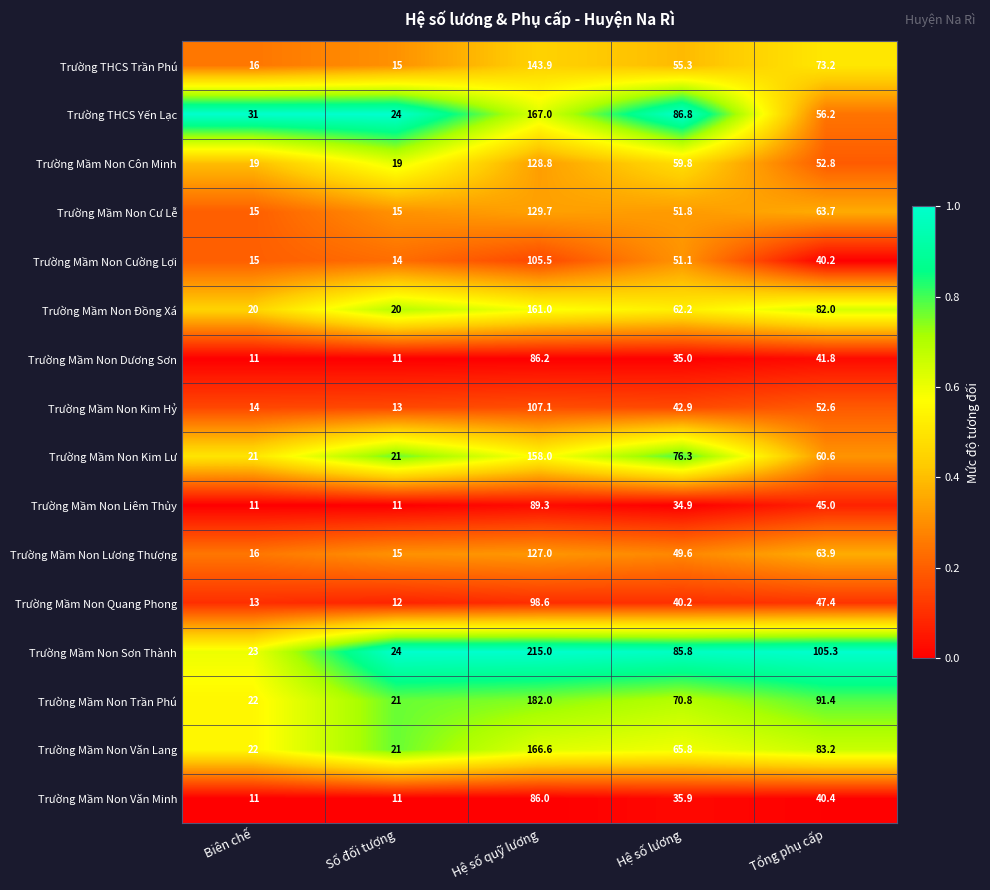

What is the sum of all Trường Mầm Non Lương Thượng values?

271.5